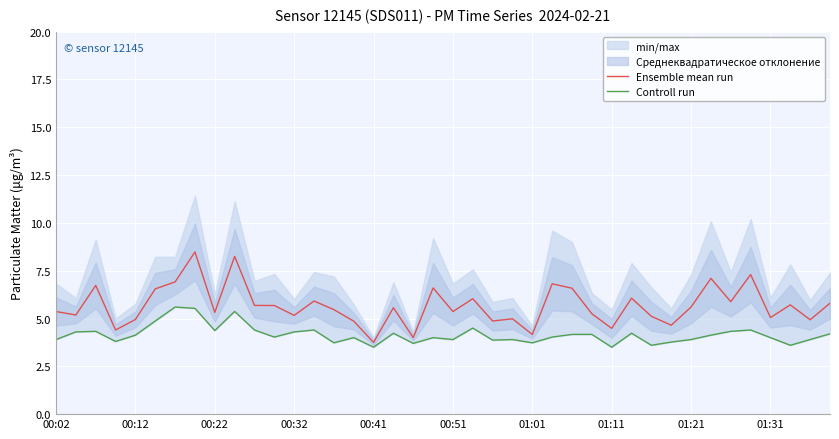

True or false: Controll run has more than 2 interior local peaks.

True